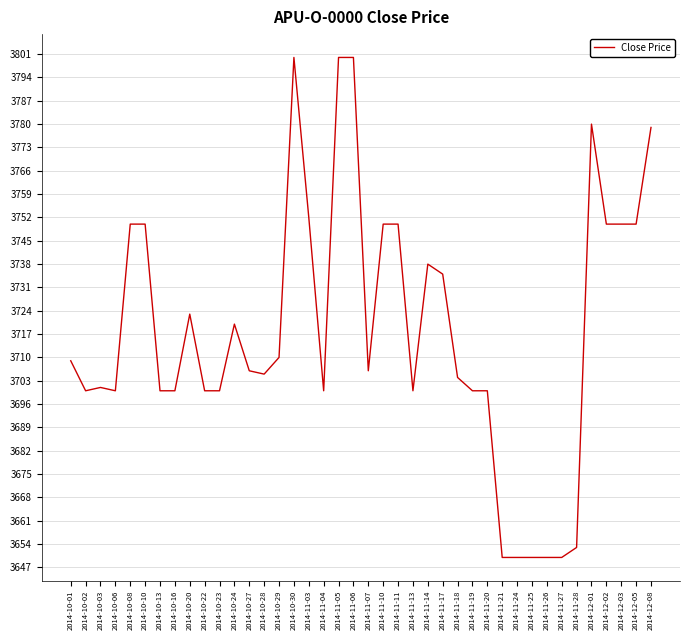

What is the approximate value at 2014-12-01, to the nearest 50?

3800